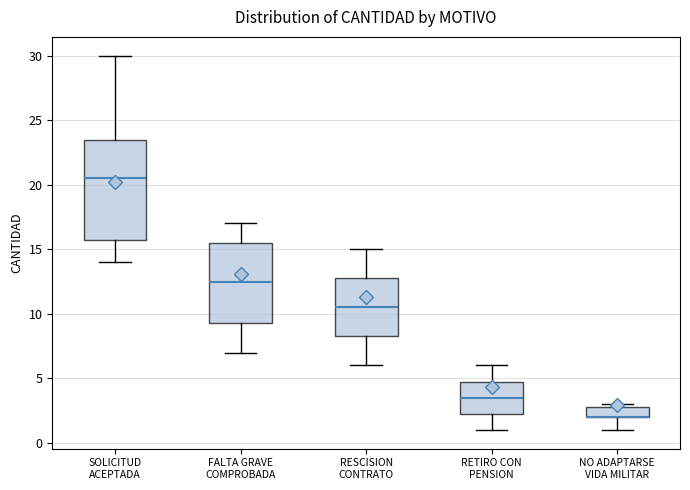

Reading left to right, read every box against the y-axis: the position of its median line, the range the box covers, and the ends of its whiskers. The values are not printed on the chart, so give them approximately, as read against the axis.

SOLICITUD ACEPTADA: median 20.5, box 16.0 to 23.5, whiskers 14.0 to 30.0
FALTA GRAVE COMPROBADA: median 12.5, box 9.5 to 15.5, whiskers 7.0 to 17.0
RESCISION CONTRATO: median 10.5, box 8.5 to 13.0, whiskers 6.0 to 15.0
RETIRO CON PENSION: median 3.5, box 2.5 to 5.0, whiskers 1.0 to 6.0
NO ADAPTARSE VIDA MILITAR: median 2.0 (drawn on the box's lower edge), box 2.0 to 3.0, whiskers 1.0 to 3.0 (just above the box's upper edge)